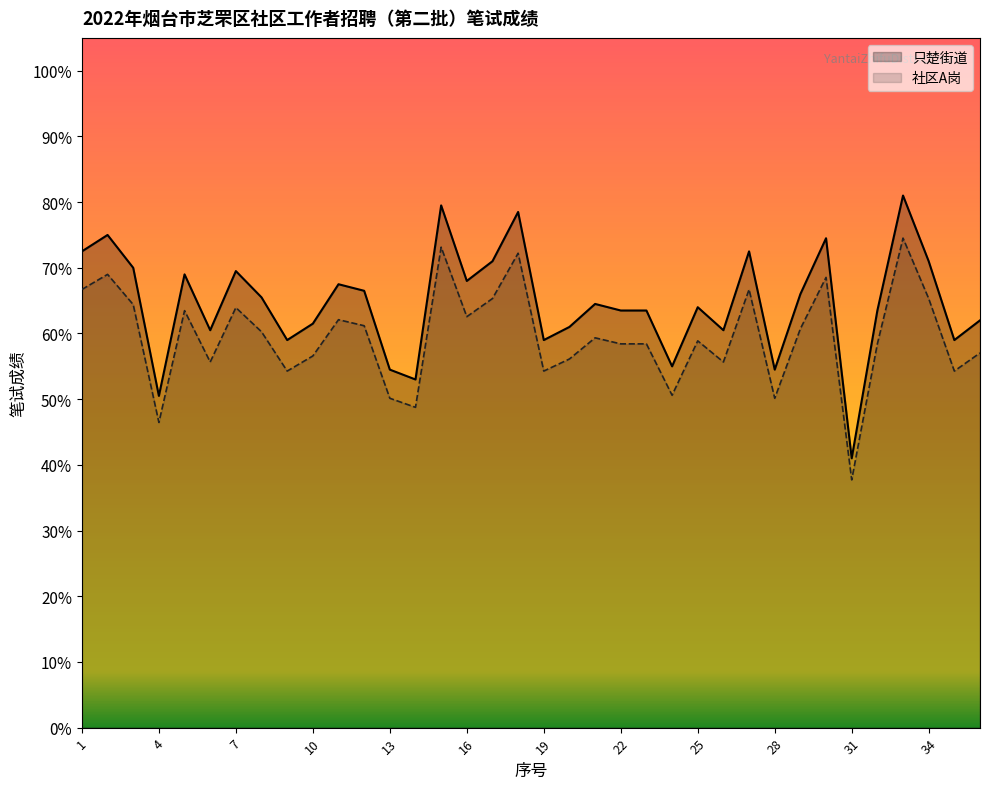

At how many categories does at least one series exceed 39?

36